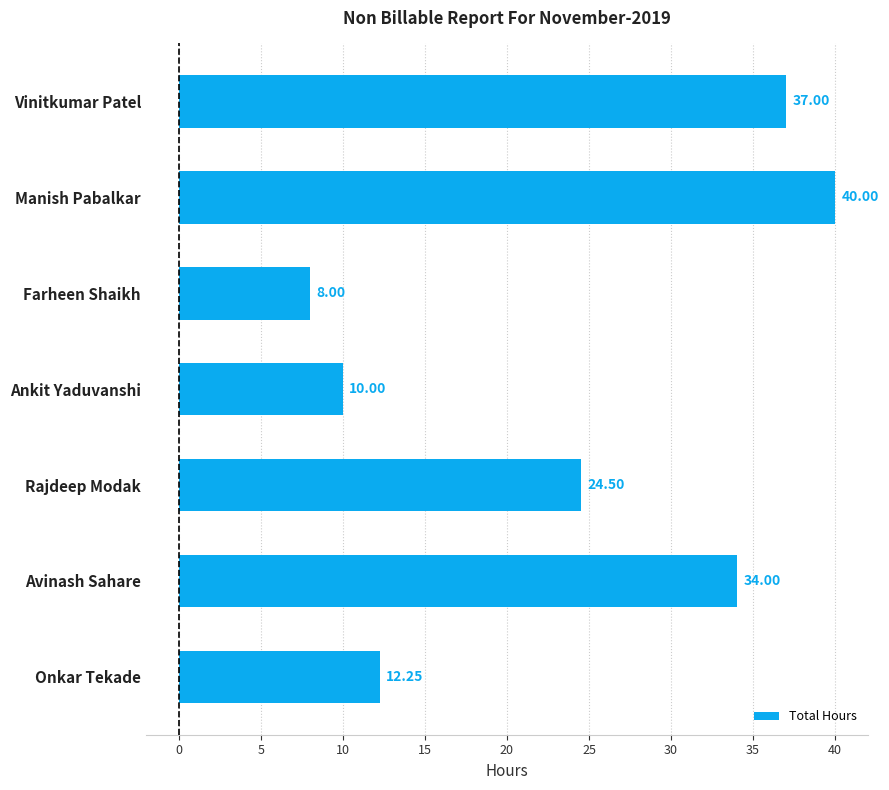

What is the difference between the maximum and minimum values?

32.0